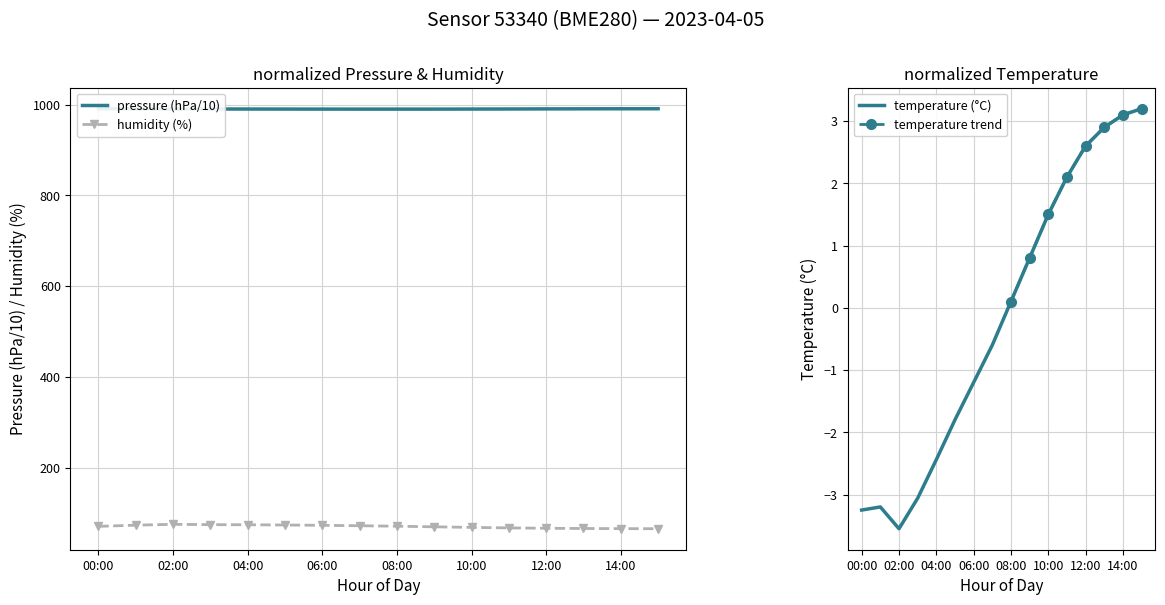

The value of temperature at 00:00 is -3.2. True or false?

True